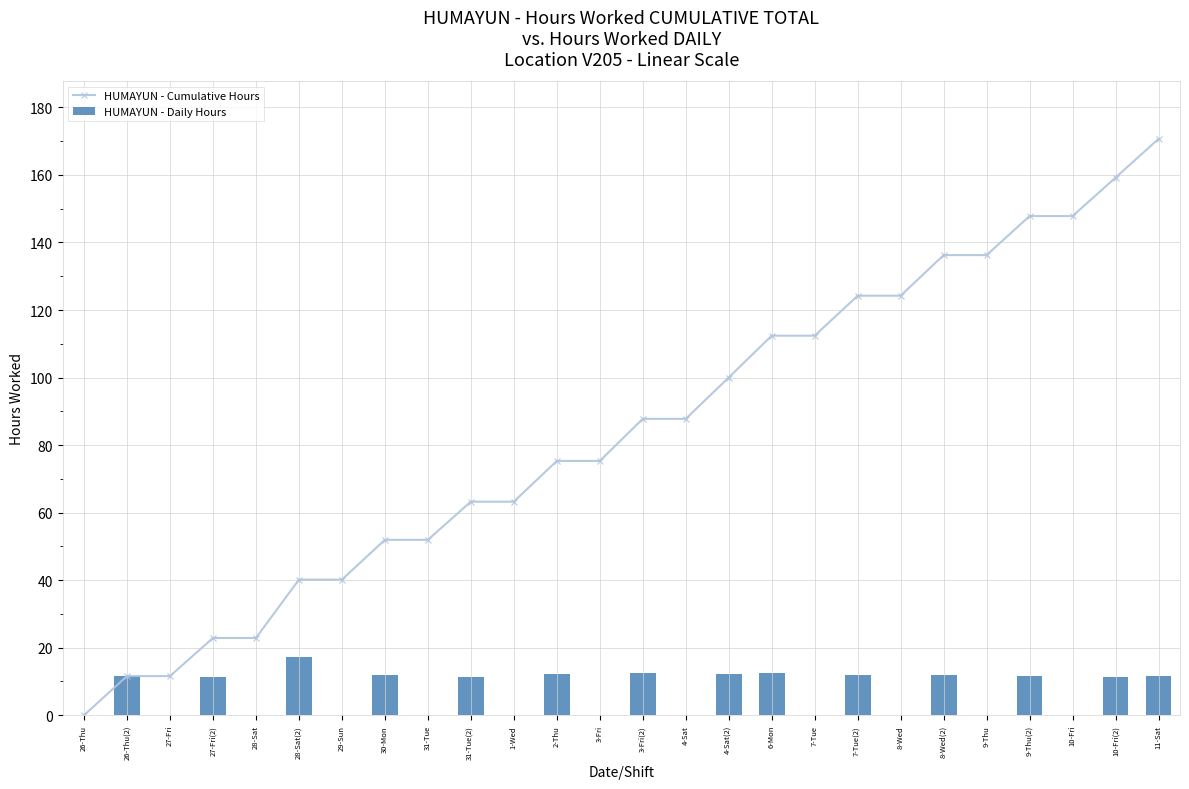

Between 26-Thu and 4-Sat(2), which series saw the biggest shift?

HUMAYUN - Cumulative Hours